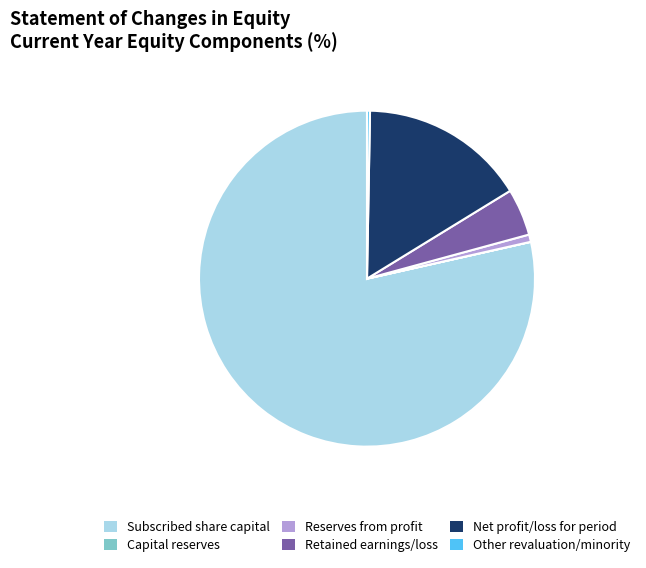

True or false: Retained earnings/loss accounts for 12% of the total.

False